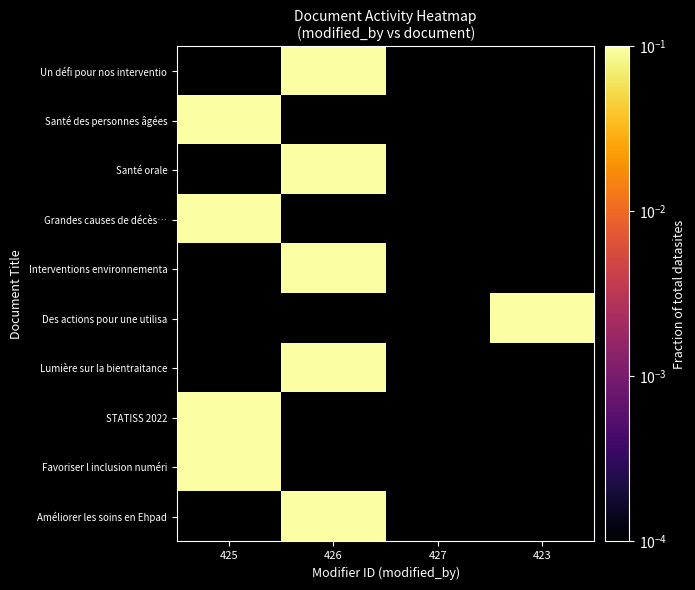

The value of STATISS 2022 at 425 is 0.1. True or false?

True